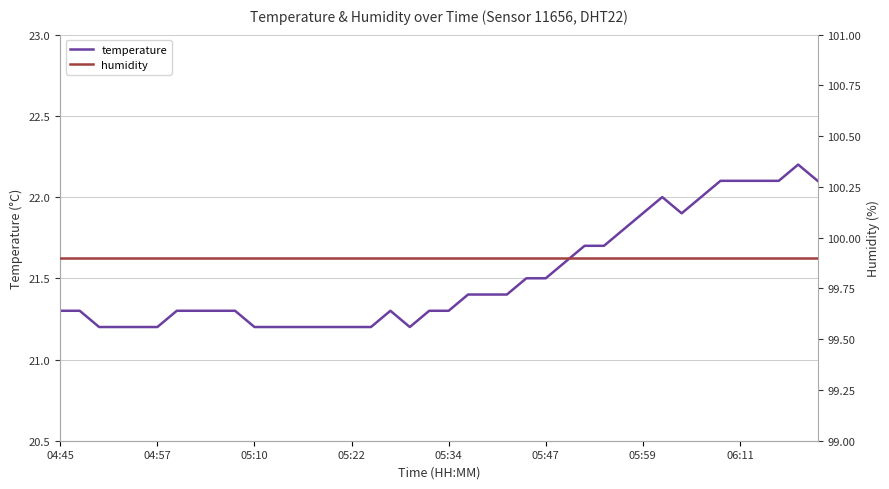

What is the total value across all series at 17?

121.2